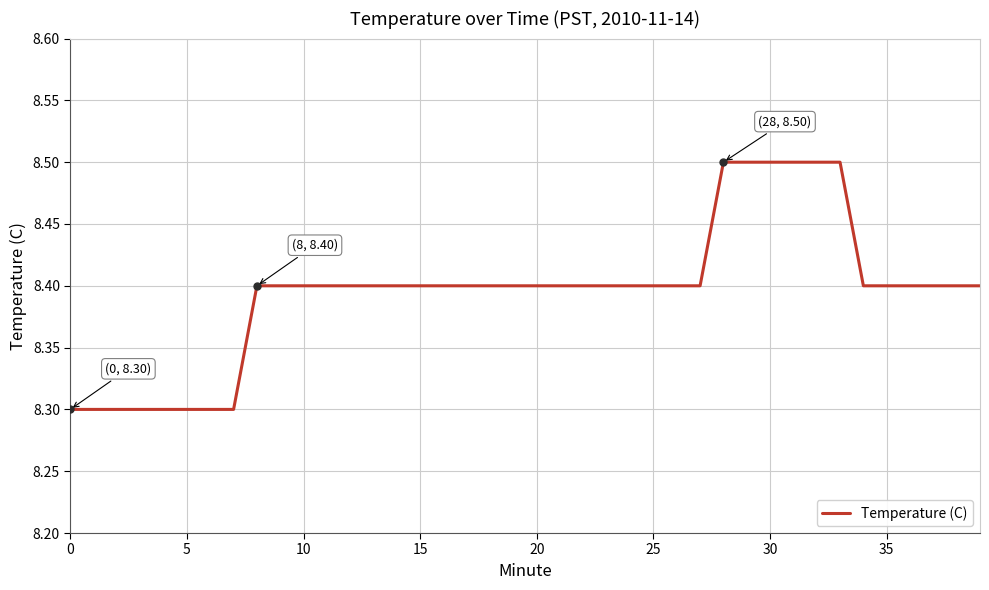

What is the greatest value displayed?

8.5